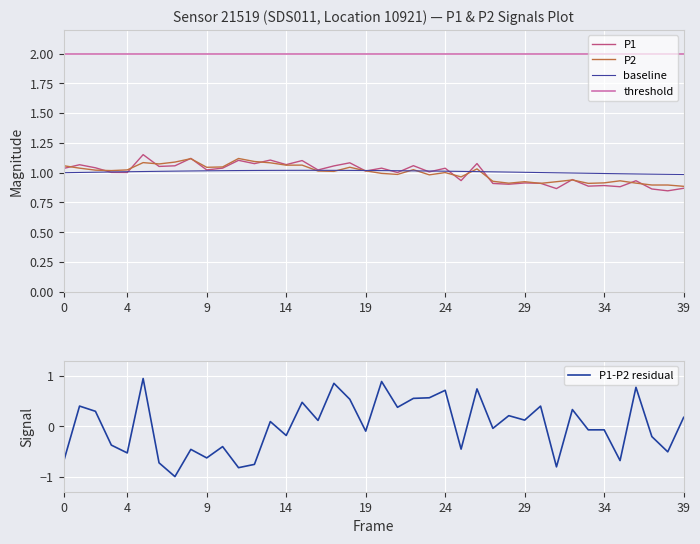

True or false: P1-P2 residual and threshold intersect in this chart.

False